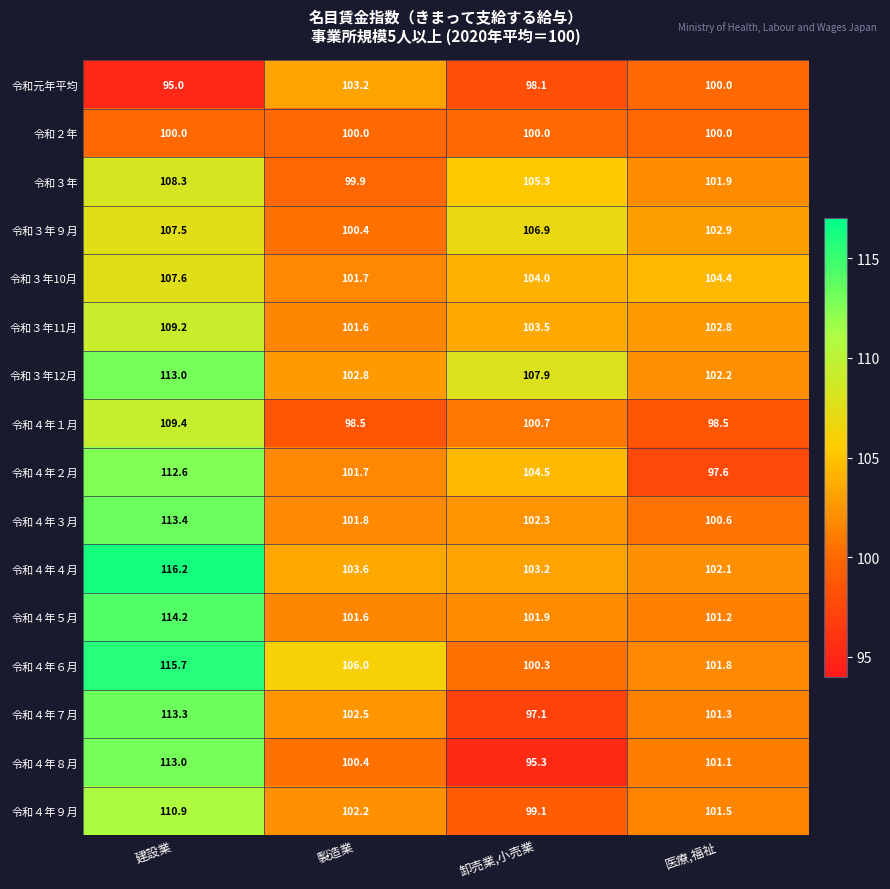

Is it true that 令和元年平均 equals 95.0 at 建設業?

True